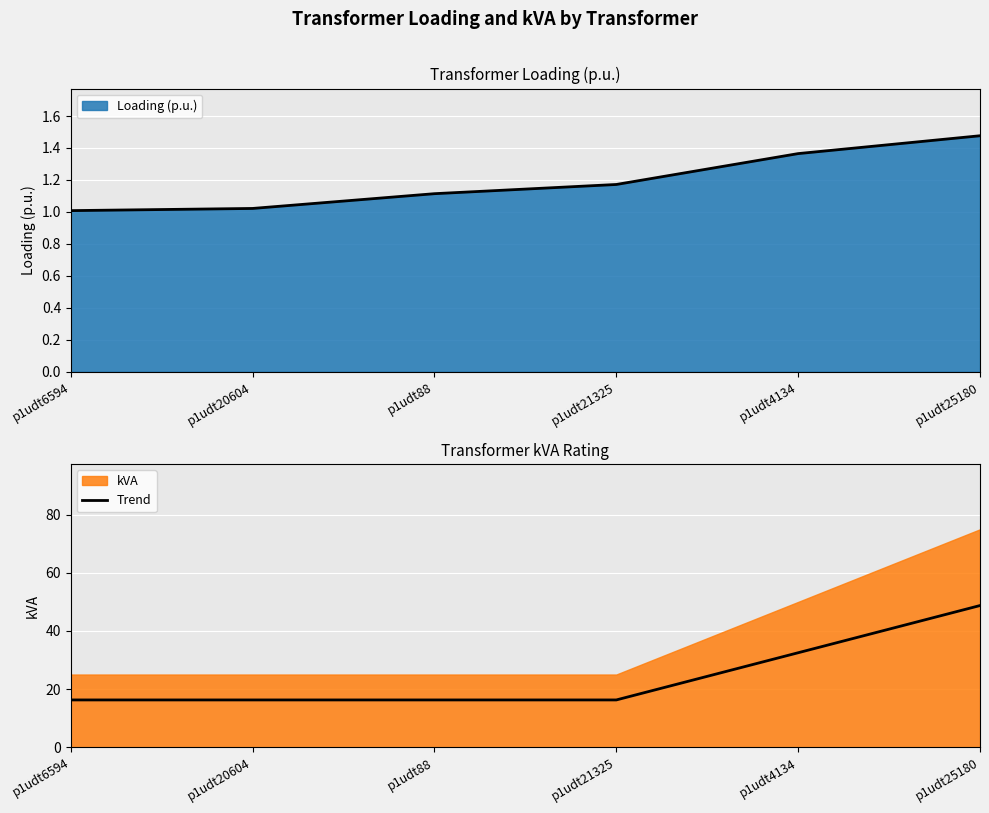

Is it true that Loading (p.u.) equals 2.4 at p1udt4134?

False